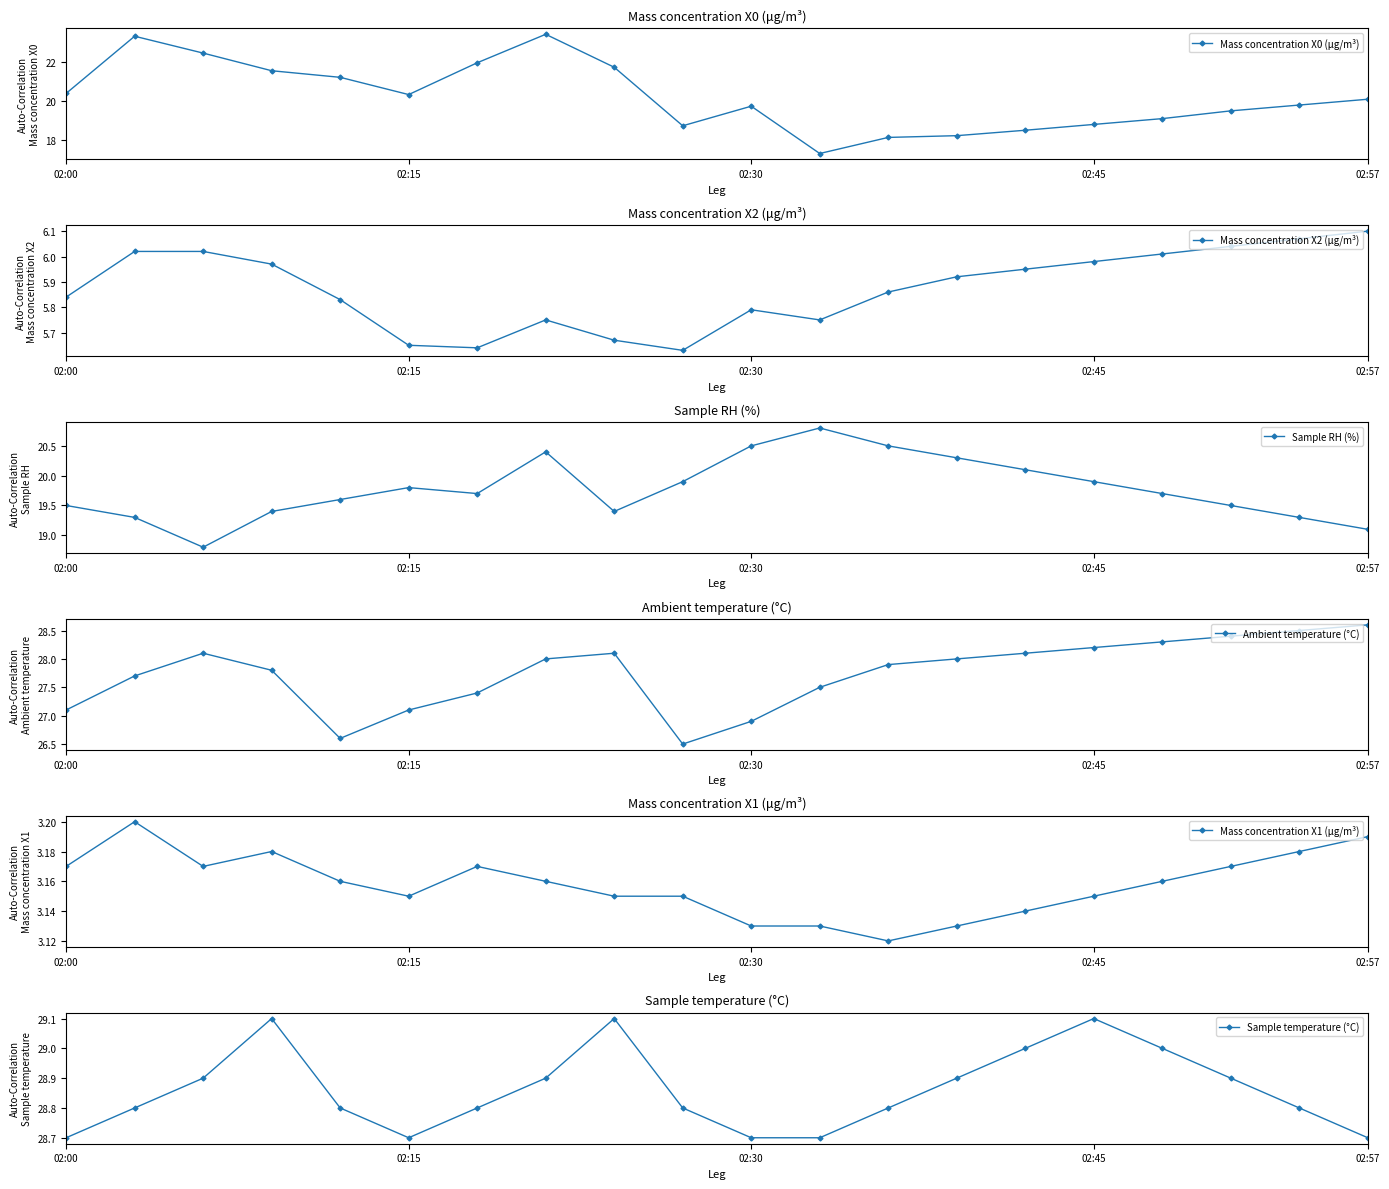

The Ambient temperature (°C) series shows 27.5 at 11. True or false?

True